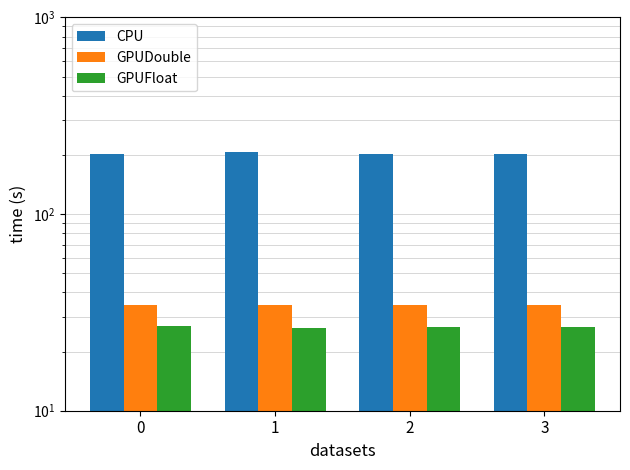

Which label corresponds to the smallest value in the chart?

1